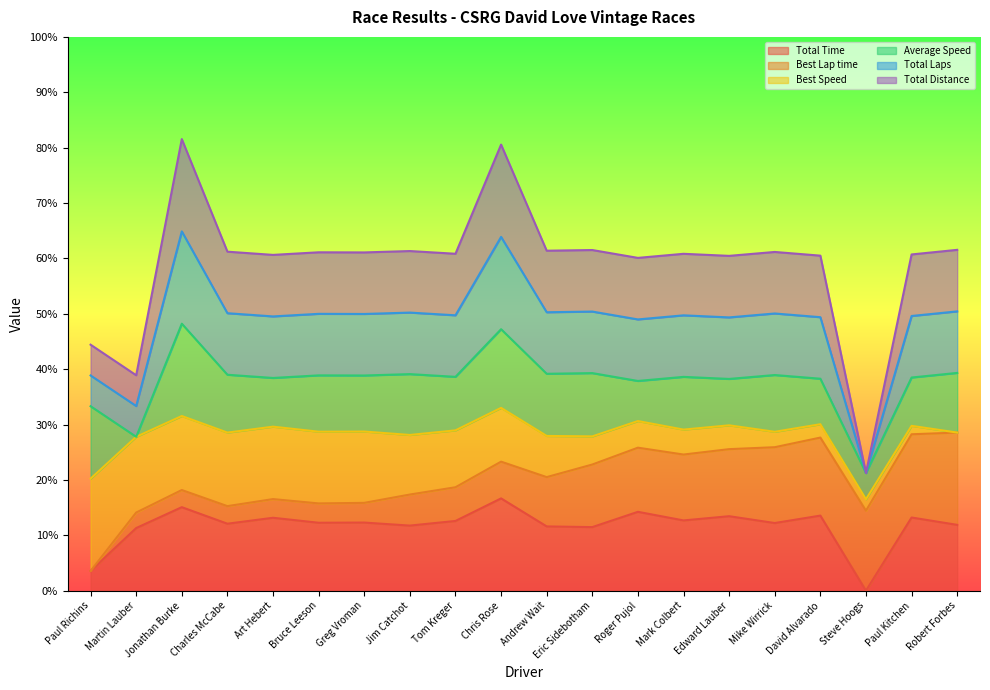

How many lines are shown in the chart?

6